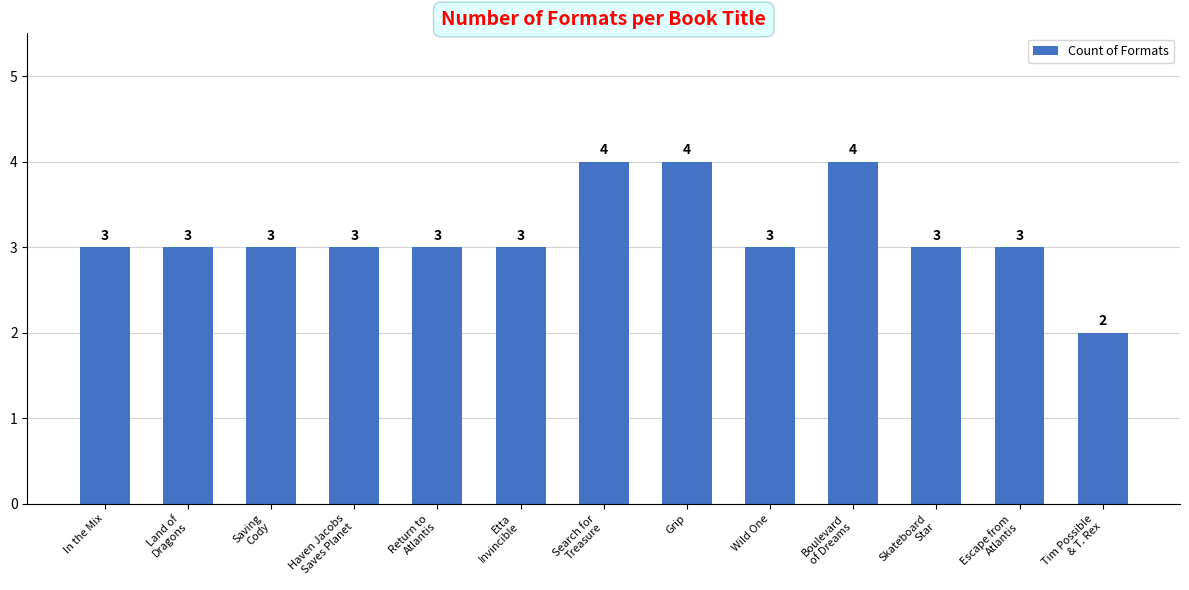

Count the number of categories in the chart.

13